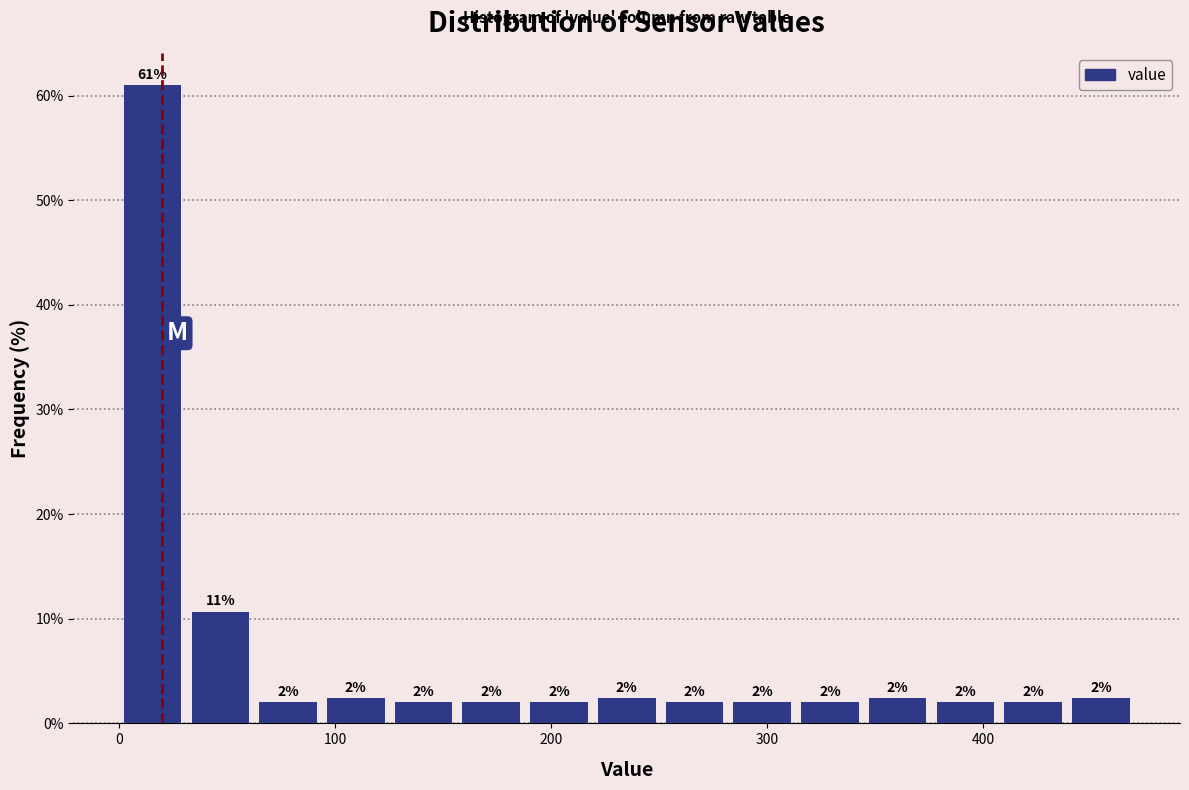

Read against the x-axis, roughly where is the centre of the tallest bar?

20